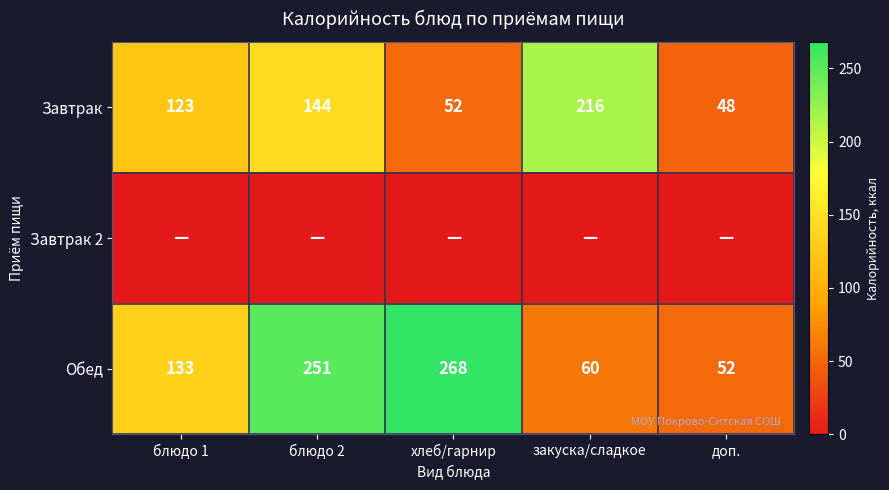

How many categories are shown in the chart?

5